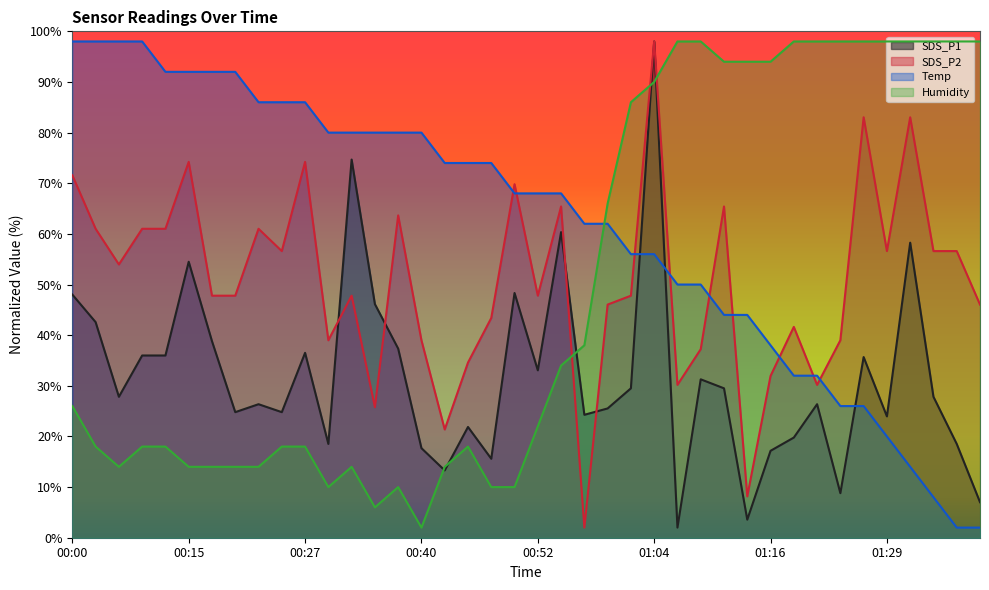

How many values in the SDS_P2 series are below 47?

16